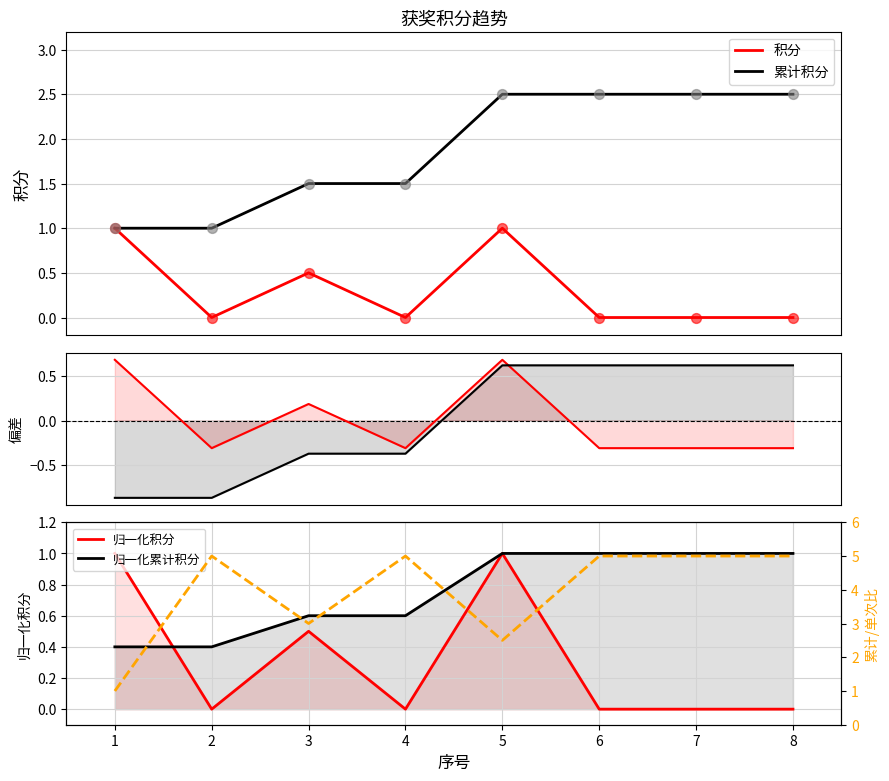

Which series reaches the maximum Y coordinate?

累计积分